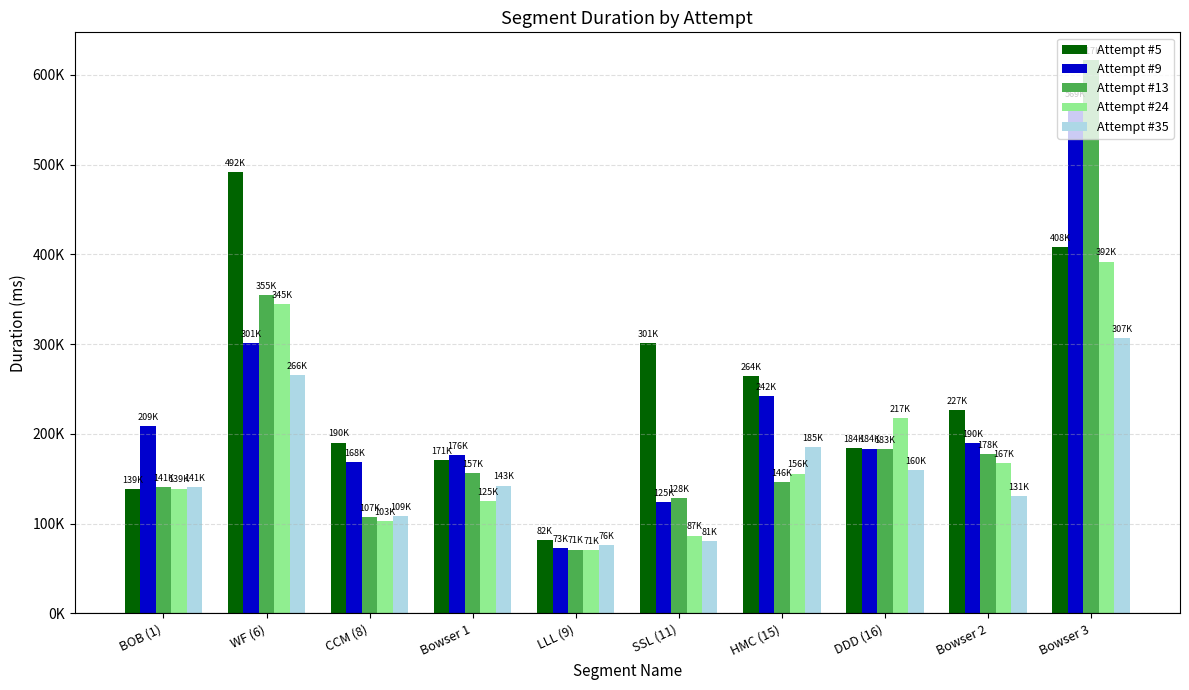

Does the chart contain stacked bars?

No